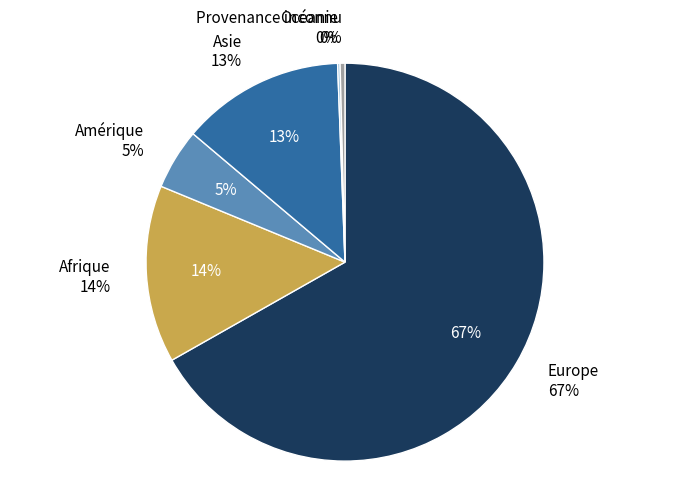

Which has a higher value, Amérique or Provenance inconnu?

Amérique